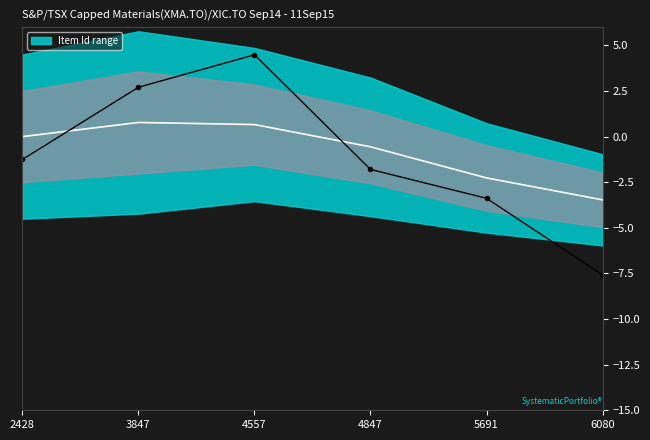

At which category is the sum across all series the highest?

4557